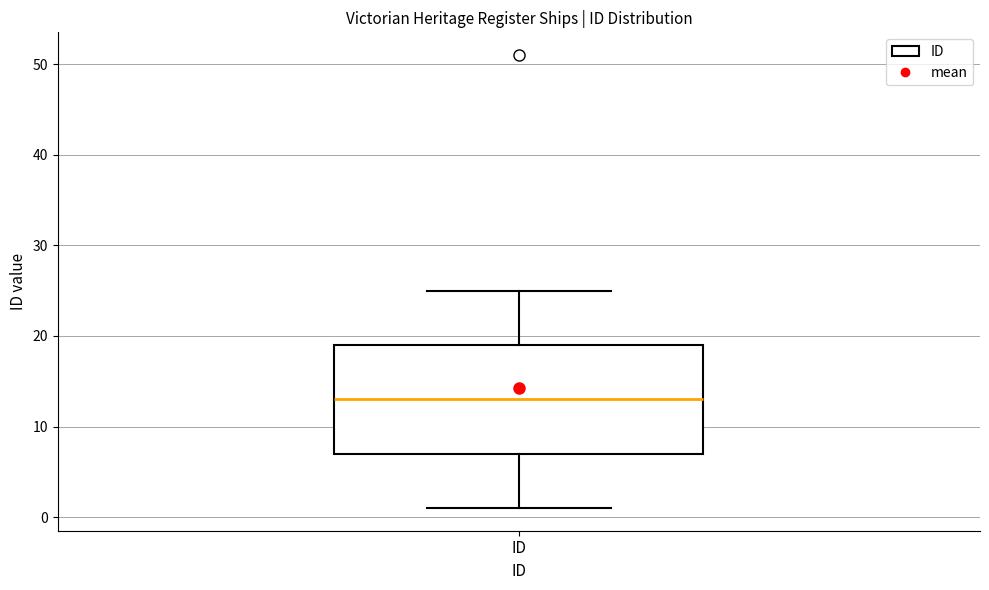

Where does the median line of the box for ID sit on the y-axis? The values are not printed on the chart, so give them approximately, as read against the axis.

13